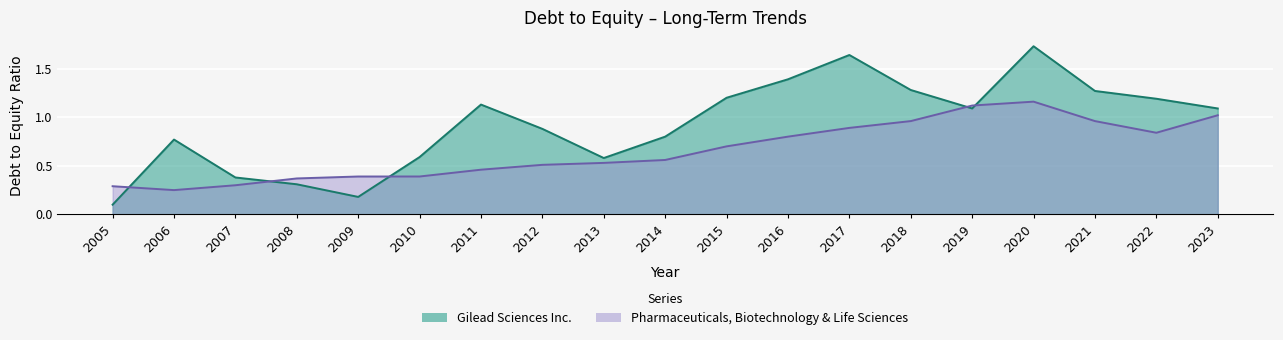

After their last crossing, which series has the higher values: Gilead Sciences Inc. or Pharmaceuticals, Biotechnology & Life Sciences?

Gilead Sciences Inc.